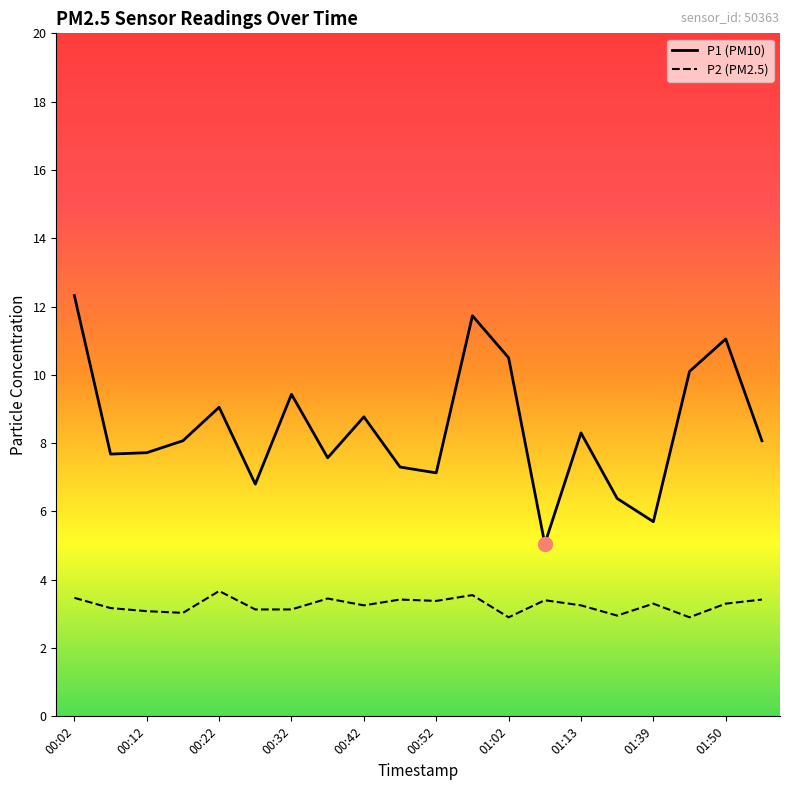

What is the difference between the maximum and minimum values in the P1 (PM10) series?

7.3